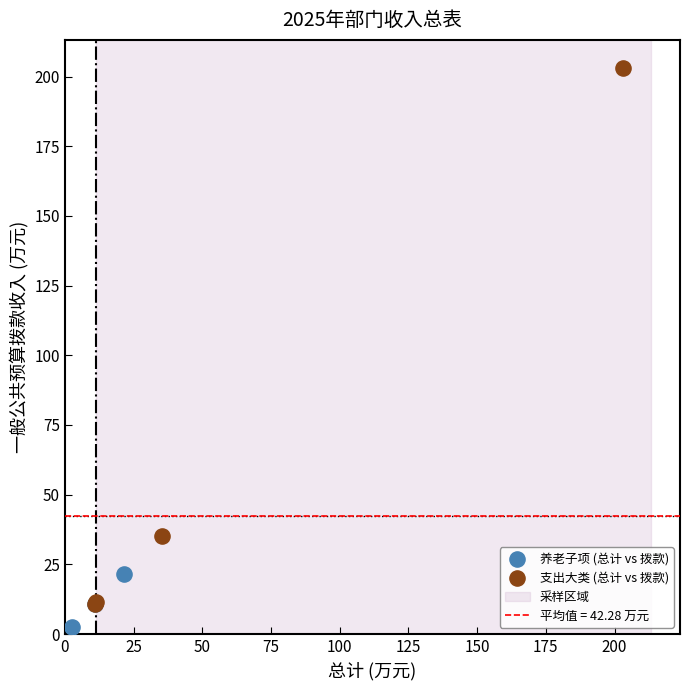

Which series has the widest spread of Y values?

支出大类 (总计 vs 拨款)